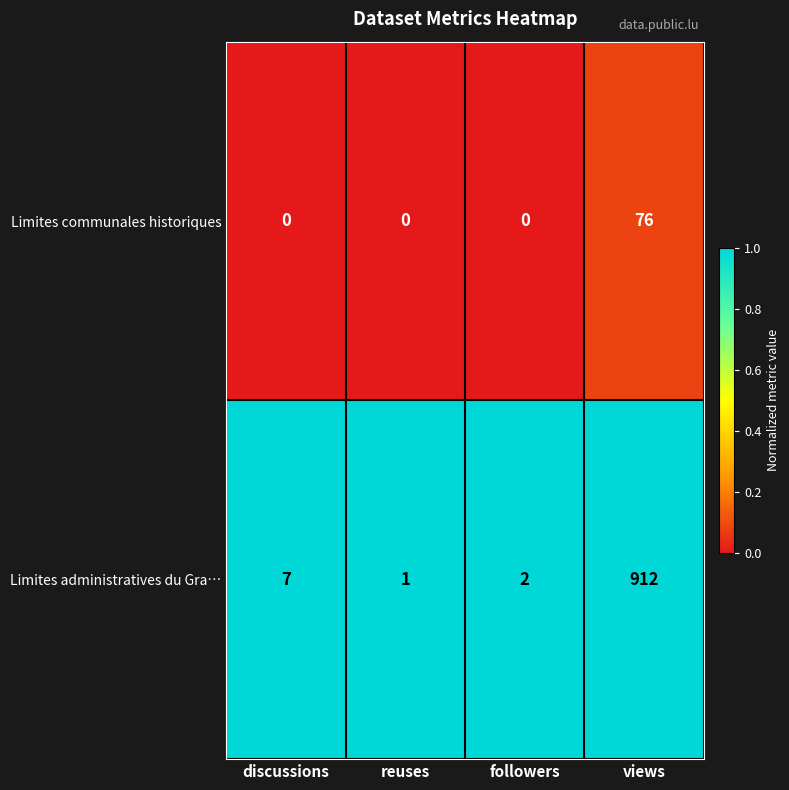

Which label corresponds to the largest value in the chart?

views